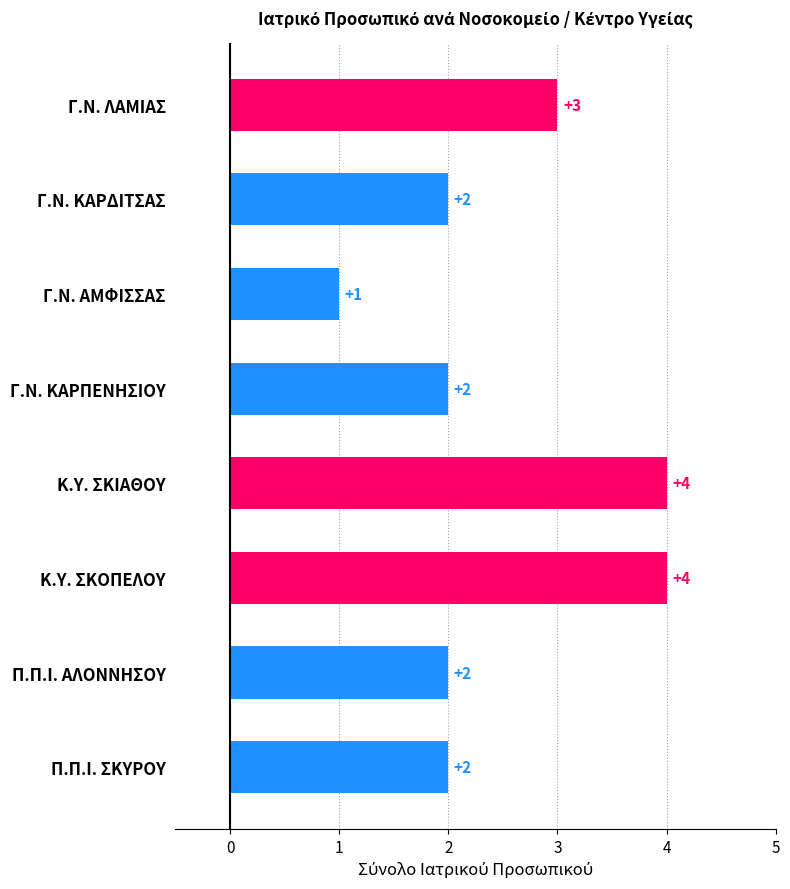

What is the difference between the maximum and minimum values?

3